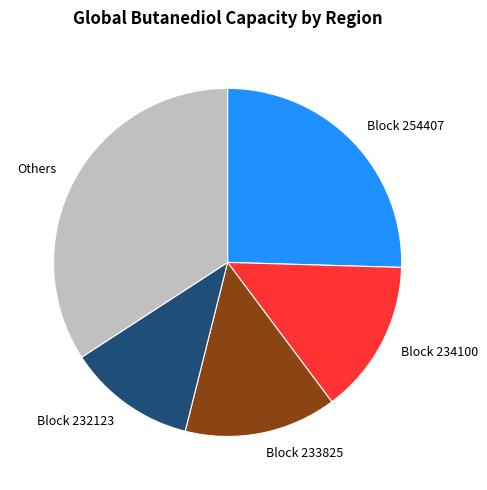

What is the smallest slice in the pie chart?

Block 232123